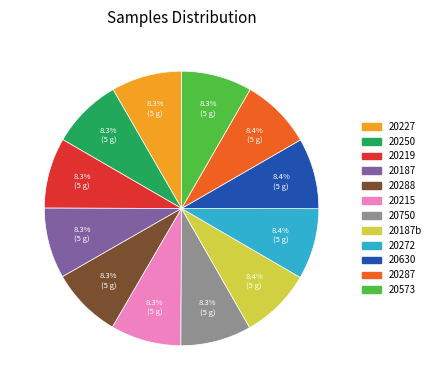

Combined, do 20573 and 20227 account for over 50%?

No